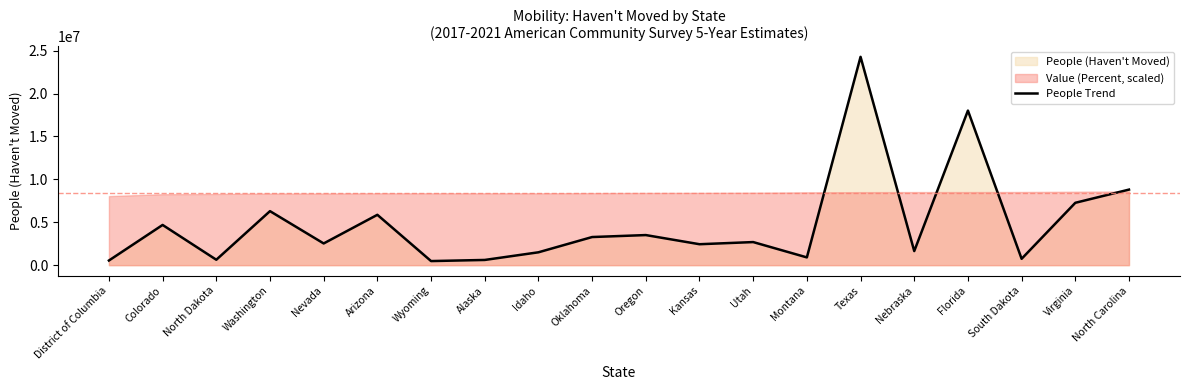

Reading left to right, what are all the values shown in this chart?

District of Columbia=543400	Colorado=4688457	North Dakota=632981	Washington=6296719	Nevada=2531642	Arizona=5870358	Wyoming=478106	Alaska=608975	Idaho=1500966	Oklahoma=3279103	Oregon=3508447	Kansas=2442124	Utah=2692443	Montana=905858	Texas=24277672	Nebraska=1642008	Florida=18016061	South Dakota=742835	Virginia=7269008	North Carolina=8807853